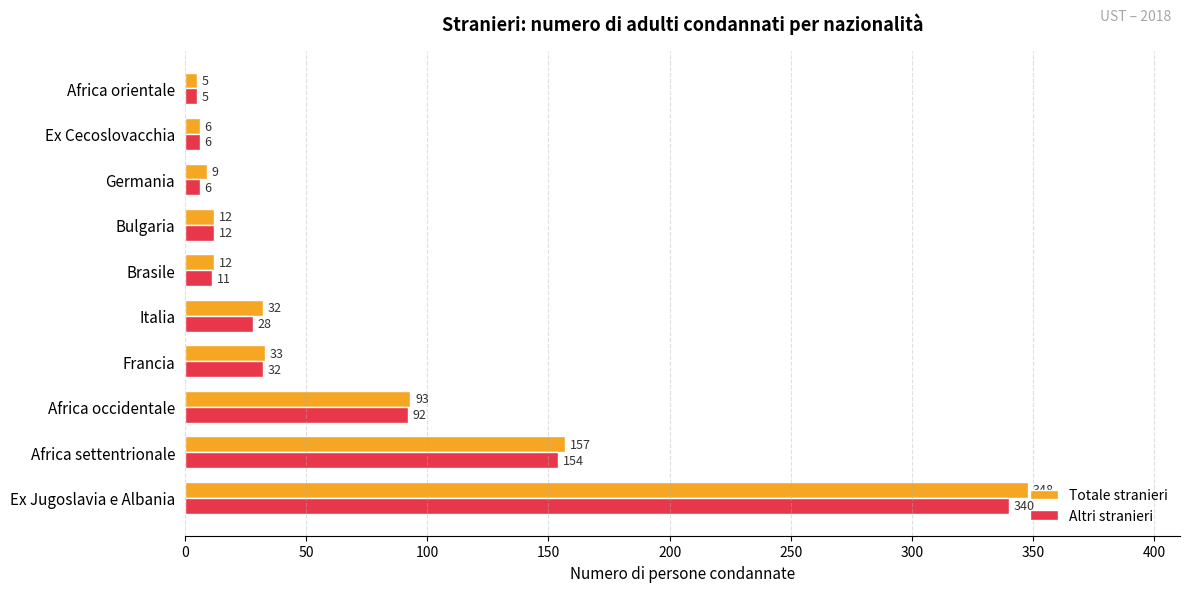

What is the total value across all series at Ex Cecoslovacchia?

12